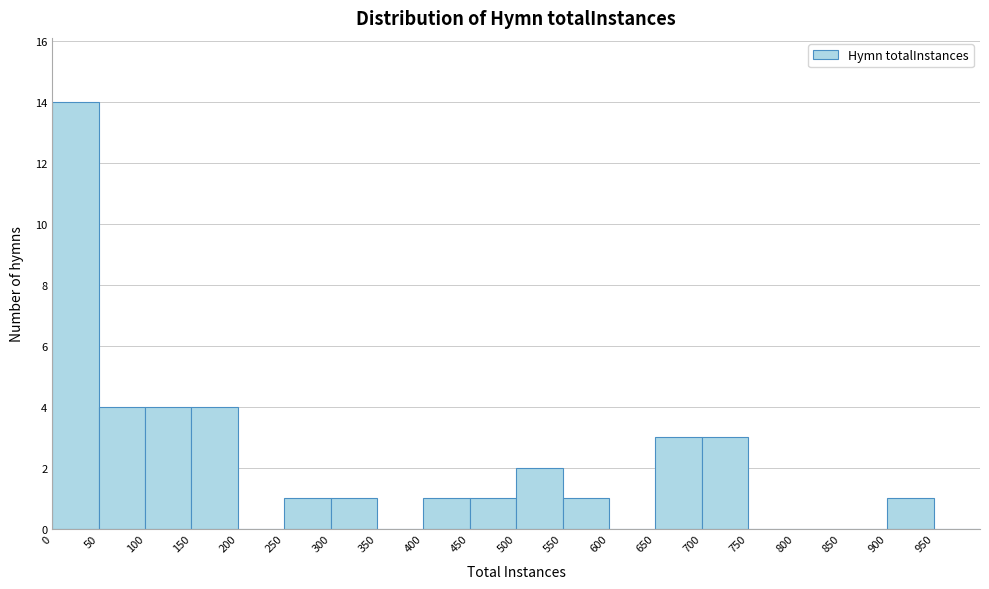

Reading left to right, transcribe this chart: for each bar, give the range it covers on the x-axis and its height. The values are not printed on the chart, so give them approximately, as read against the axis.

0 to 50: 14
50 to 100: 4
100 to 150: 4
150 to 200: 4
200 to 250: 0
250 to 300: 1
300 to 350: 1
350 to 400: 0
400 to 450: 1
450 to 500: 1
500 to 550: 2
550 to 600: 1
600 to 650: 0
650 to 700: 3
700 to 750: 3
750 to 800: 0
800 to 850: 0
850 to 900: 0
900 to 950: 1
950 to 1000: 0